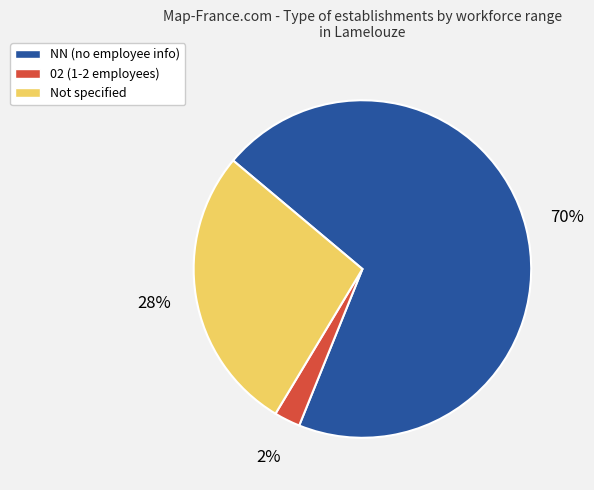

What is the largest slice in the pie chart?

NN (no employee info)